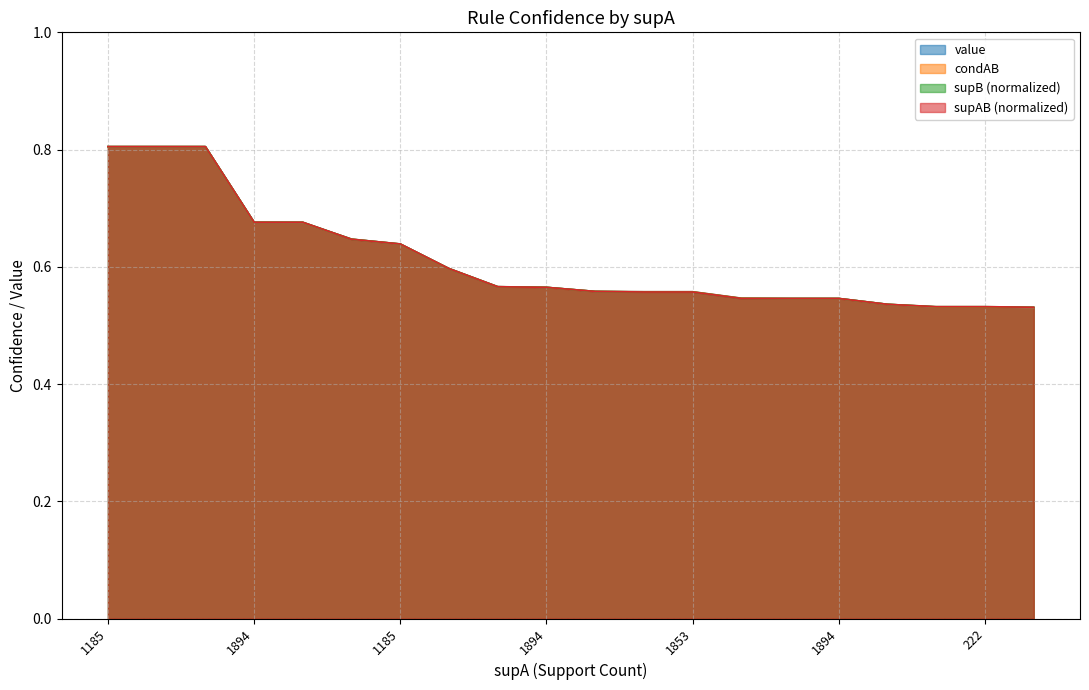

Does the chart have visible grid lines?

Yes